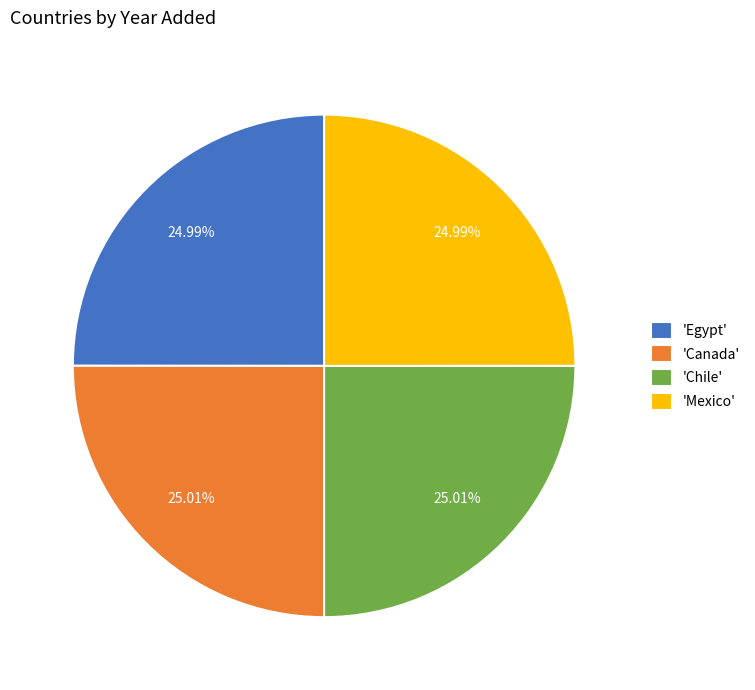

Is the sum of 'Canada' and 'Chile' greater than half?

Yes